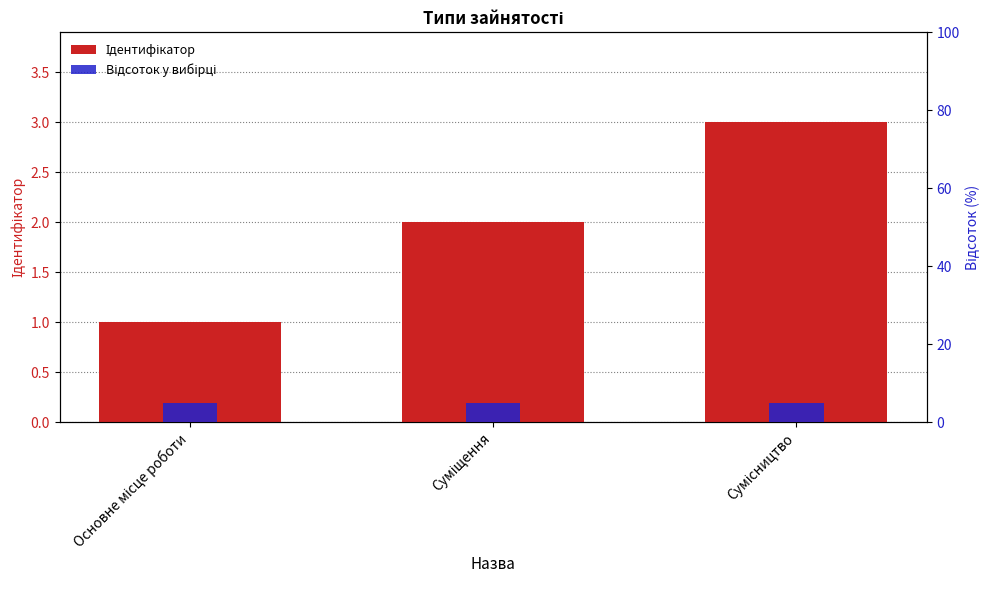

What position from the left is Сумісництво?

3